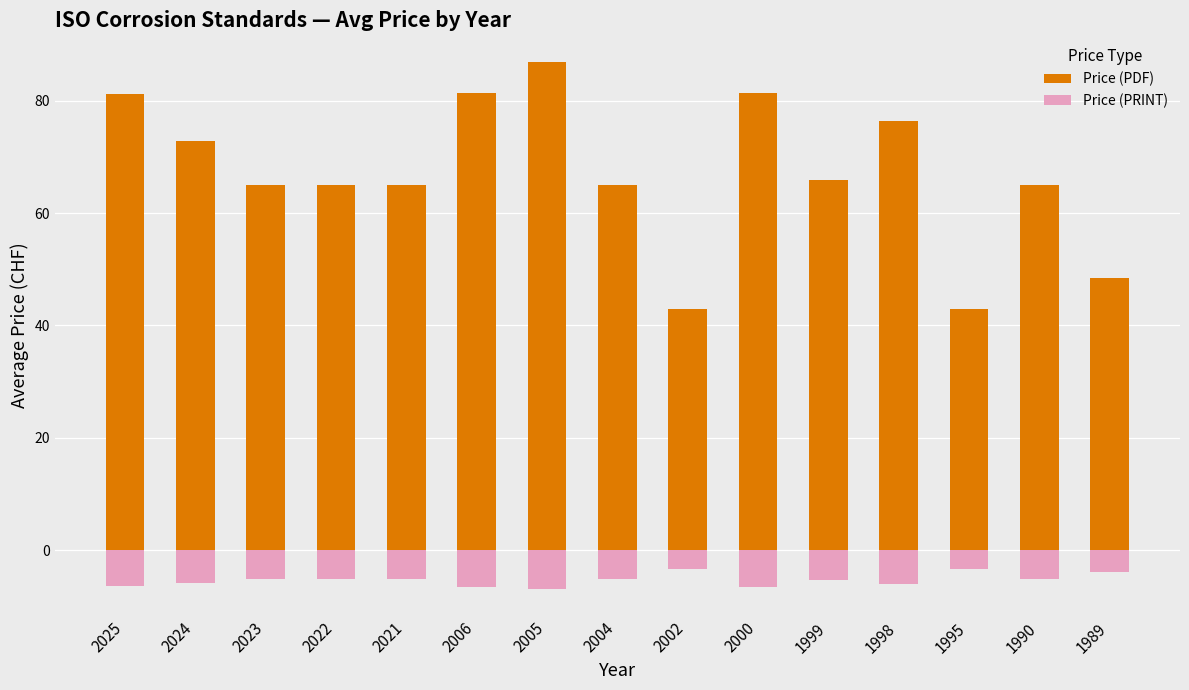

What is the sum of all Price (PRINT) values?

-80.5